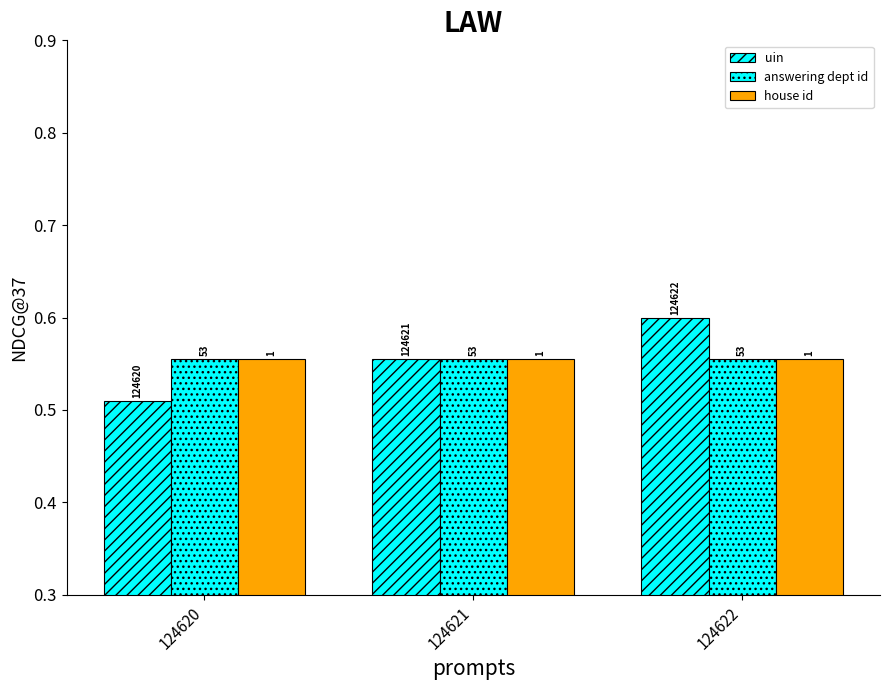

What is the maximum value shown in the chart?

0.6